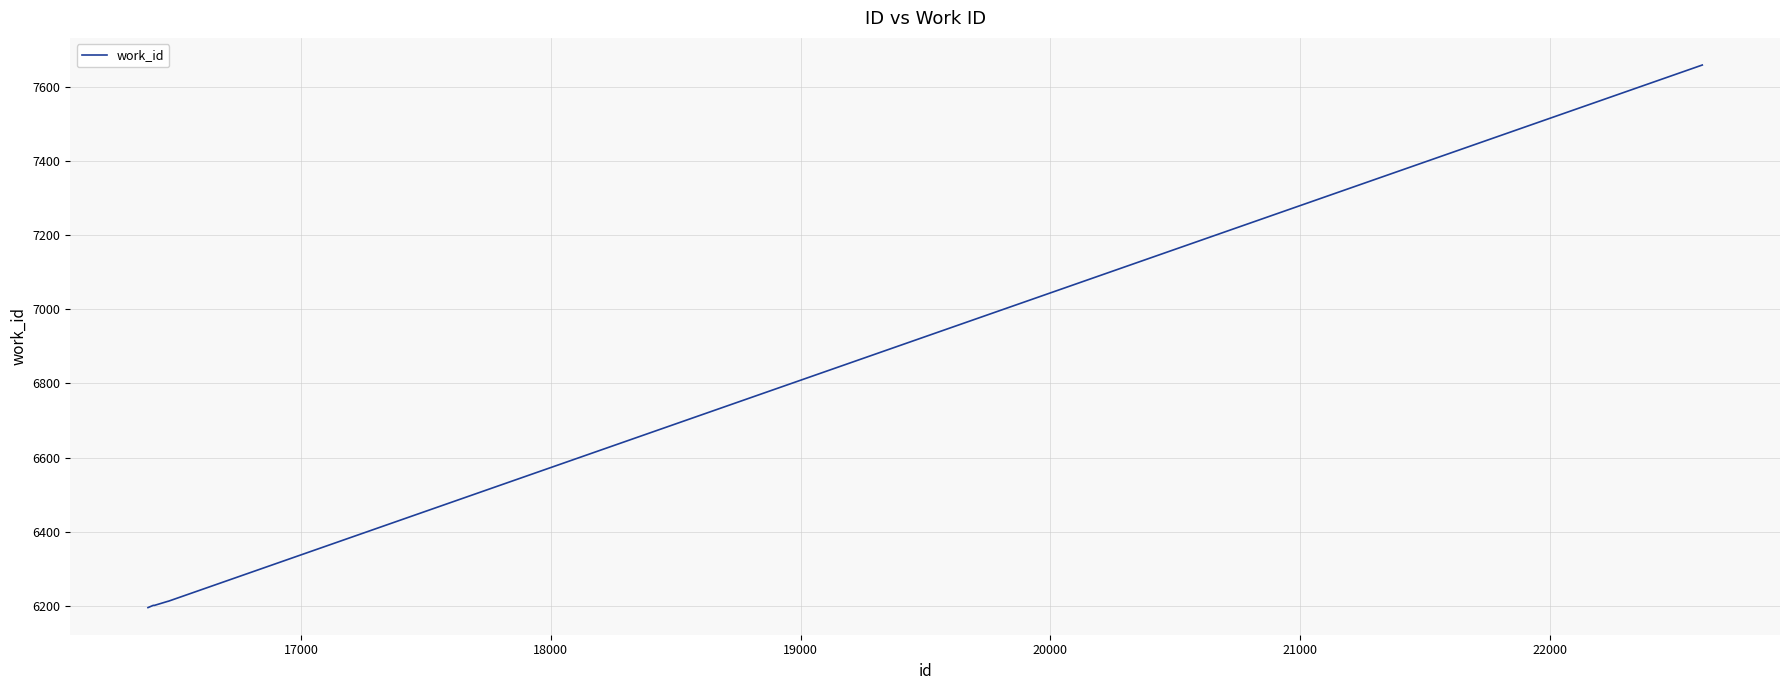

What is the sum of all values?

38684